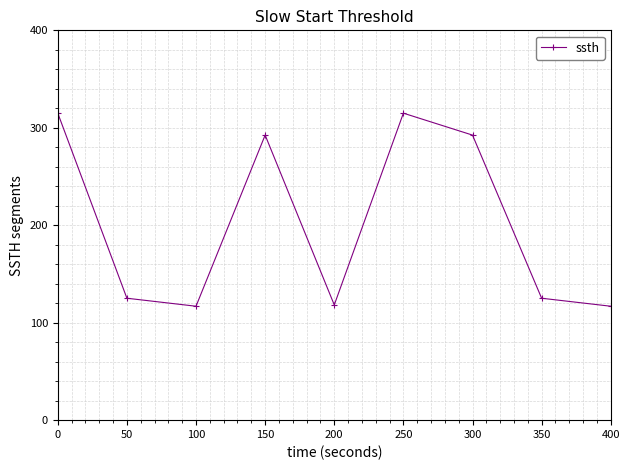

Between 250 and 400, which is larger?

250